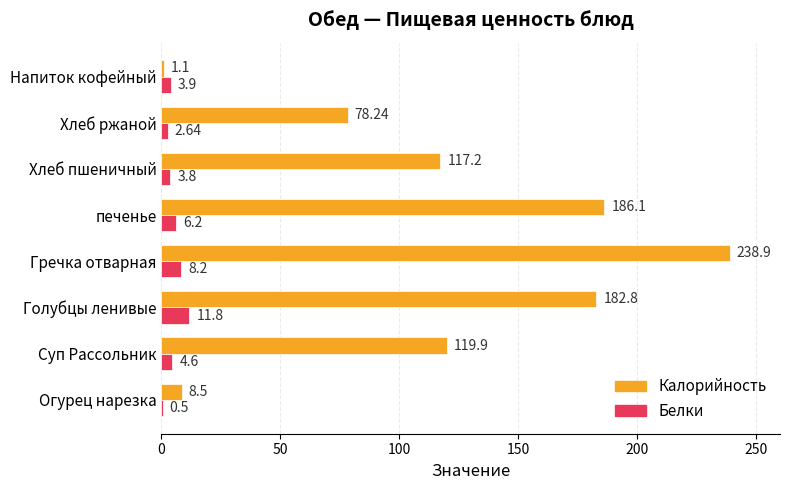

Which series changed the most between Огурец нарезка and Напиток кофейный?

Калорийность